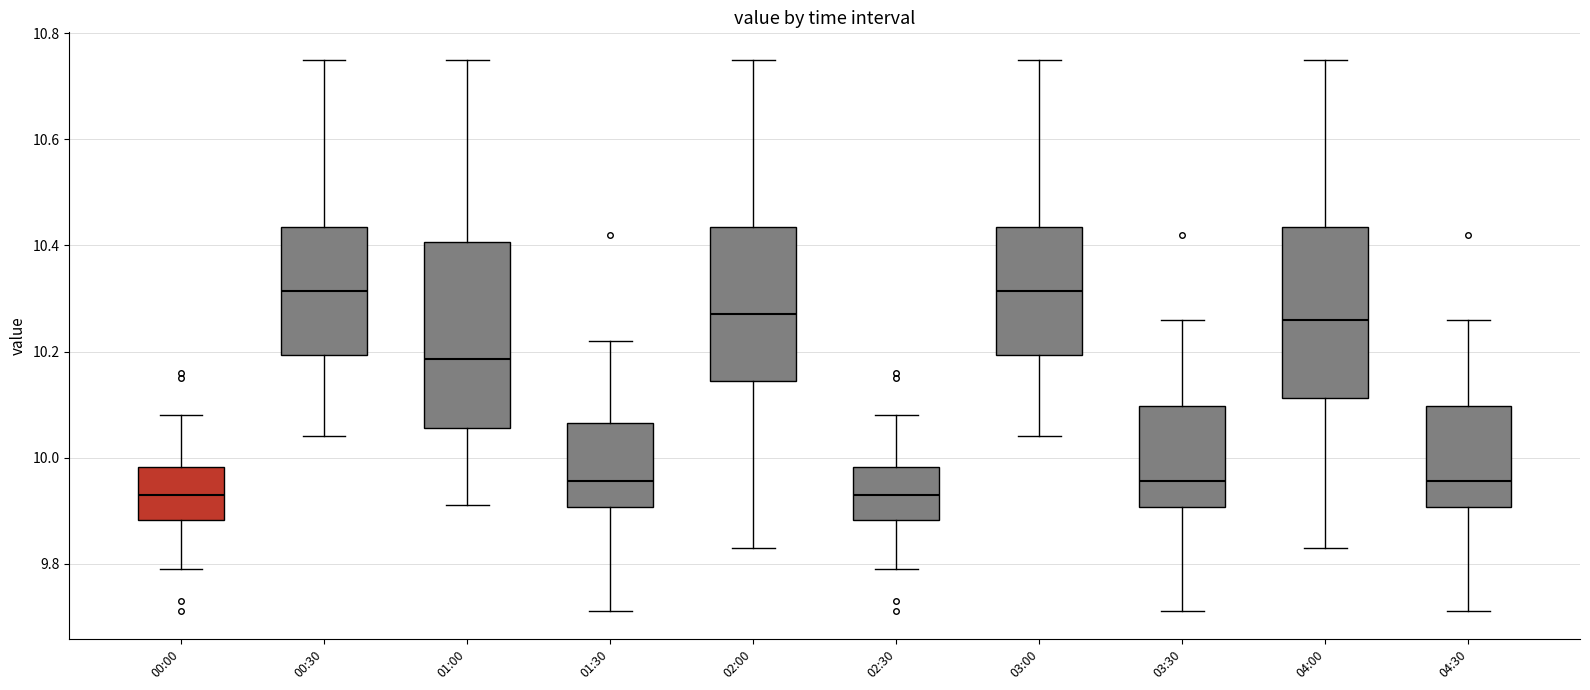

Which box is the tallest, from its lower edge to its upper edge?

01:00